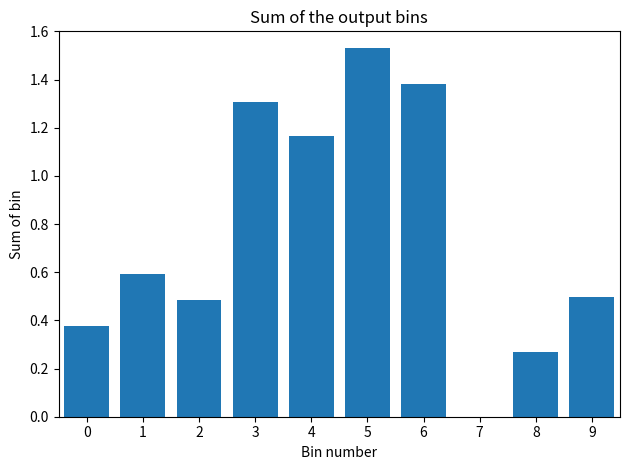

What is the sum of all values?

7.6